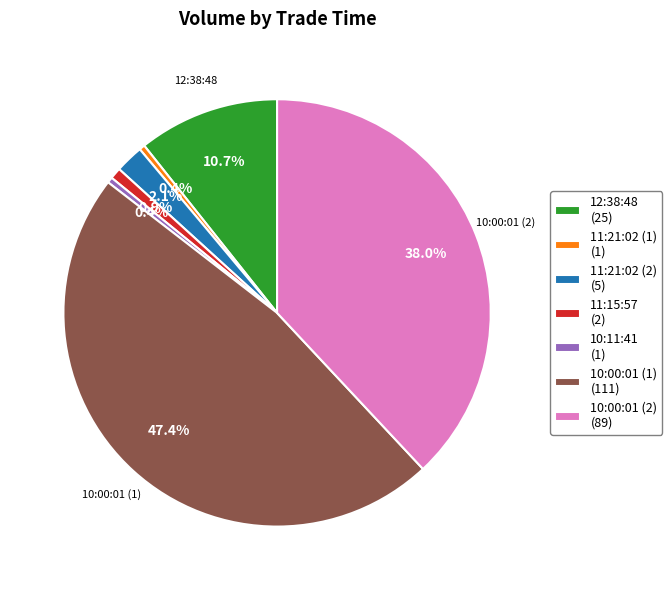

Is there any slice that represents more than half of the pie?

No